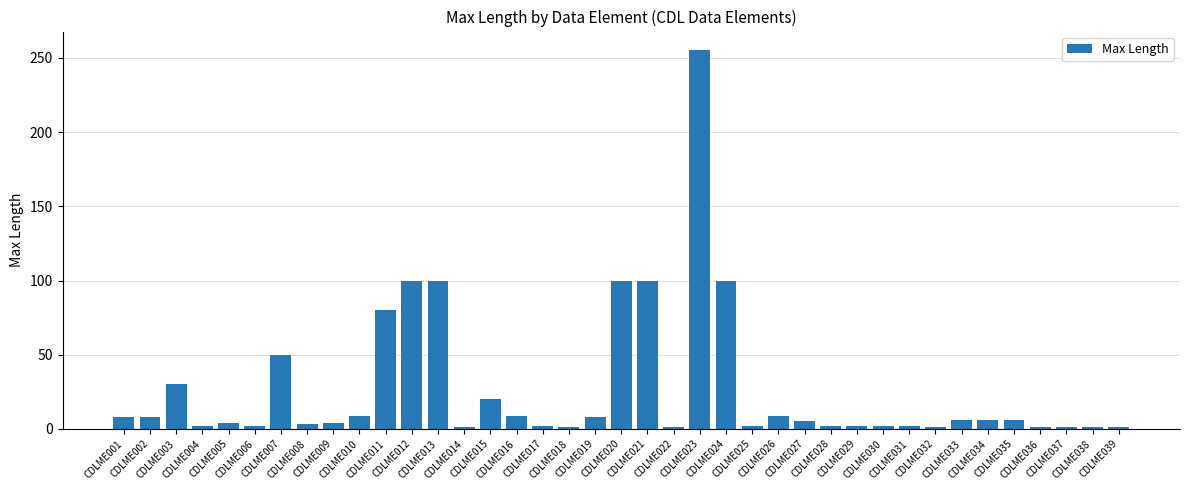

The value at CDLME006 is 2. True or false?

True